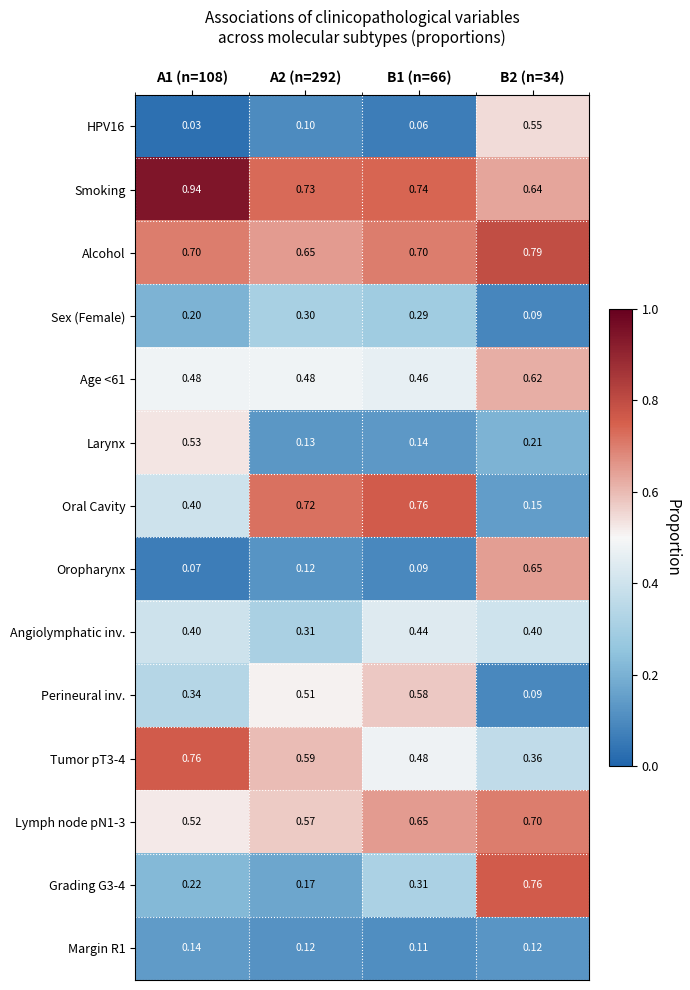

Which series has the widest spread of values?

Oral Cavity